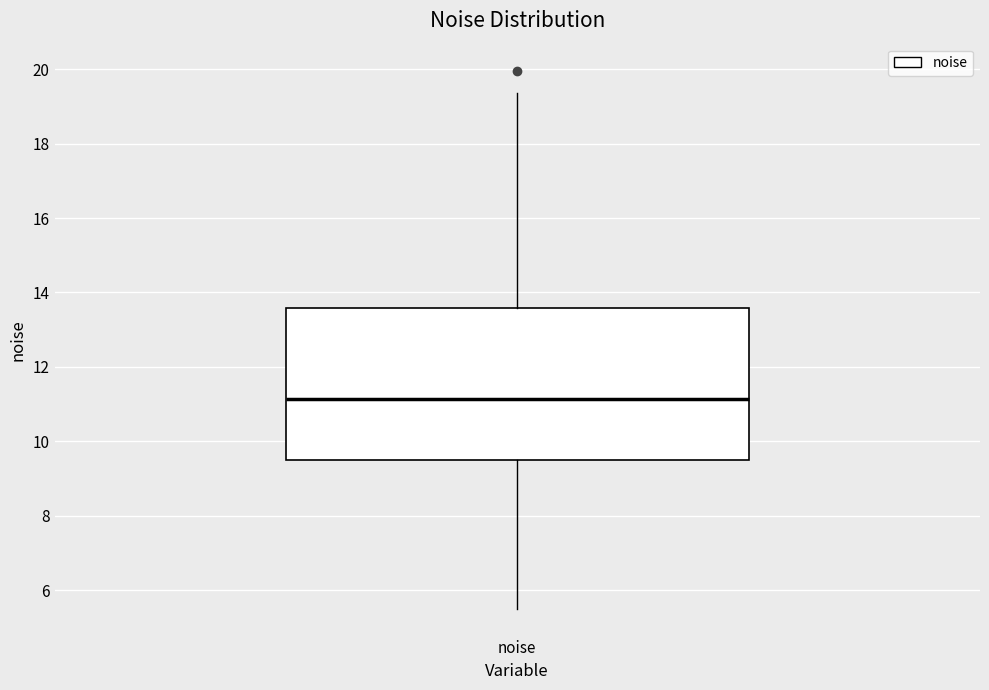

Where does the median line of the box for noise sit on the y-axis? The values are not printed on the chart, so give them approximately, as read against the axis.

11.2